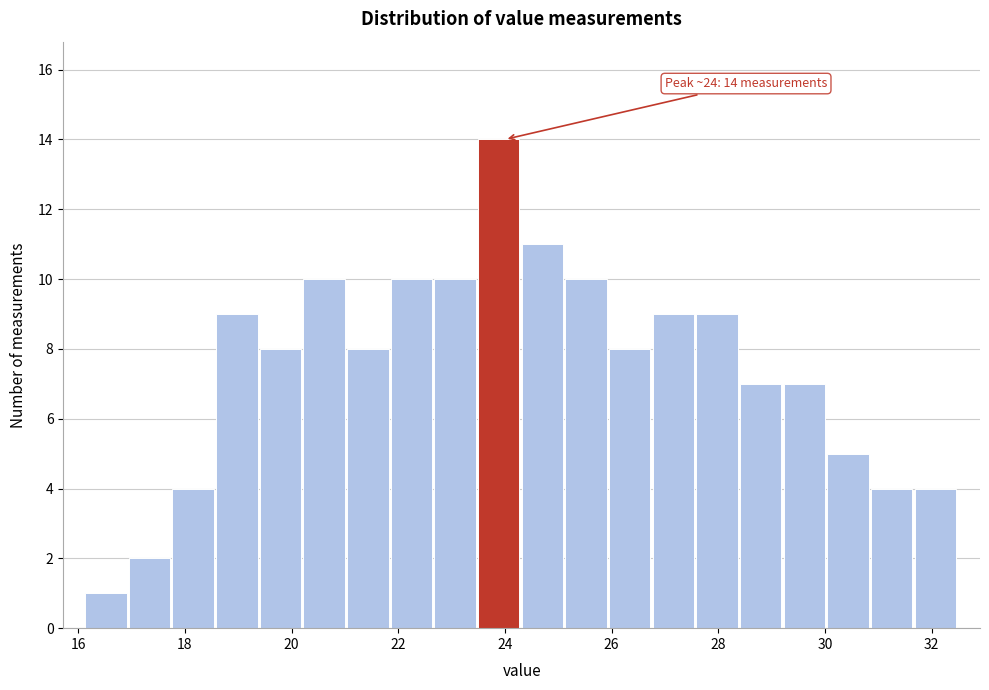

Over which range of the x-axis is the bar tallest?

23.4 to 24.4